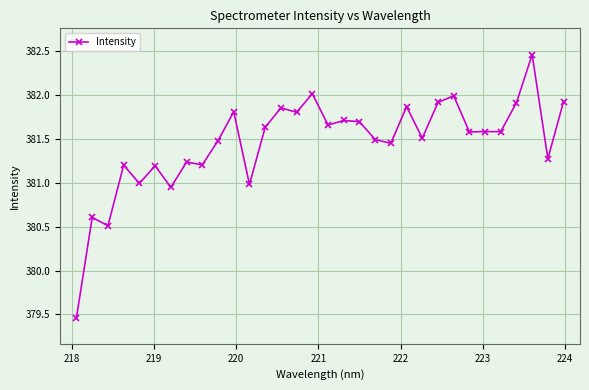

What is the difference between the second highest and second lowest values?

1.5